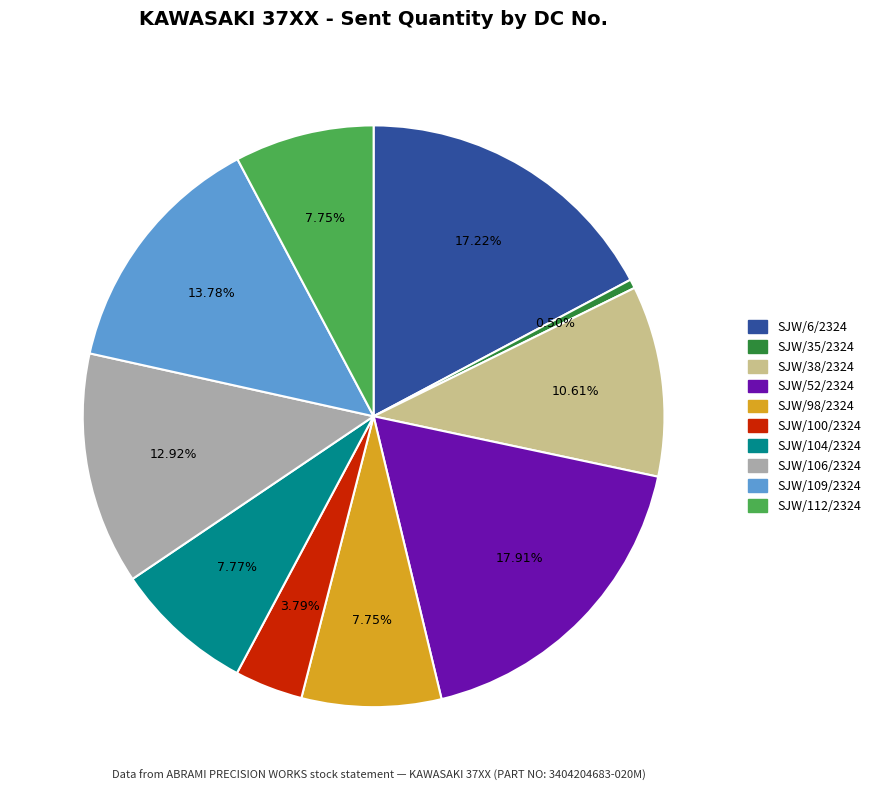

Count the number of slices in the pie.

10